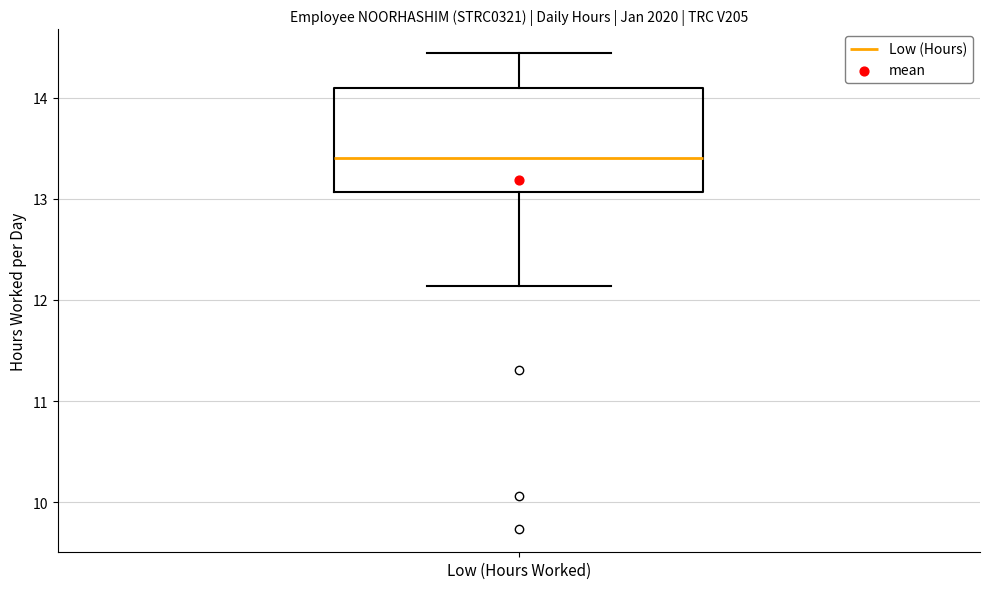

Where is the lower edge of the box for Low (Hours Worked) on the y-axis? The values are not printed on the chart, so give them approximately, as read against the axis.

13.1